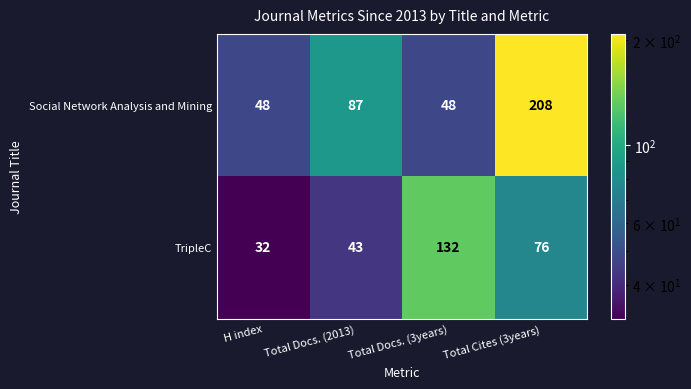

What is the sum of the Social Network Analysis and Mining values at Total Docs. (3years) and Total Cites (3years)?

256